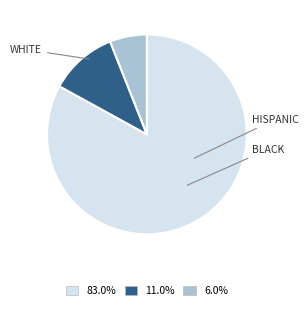

Does any single category account for the majority?

Yes